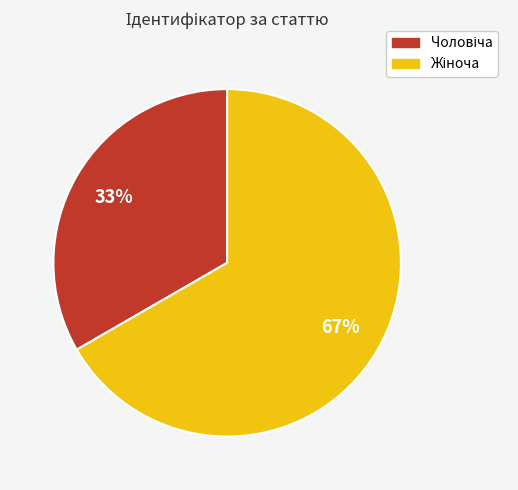

To the nearest percent, what is the average slice percentage?

50%